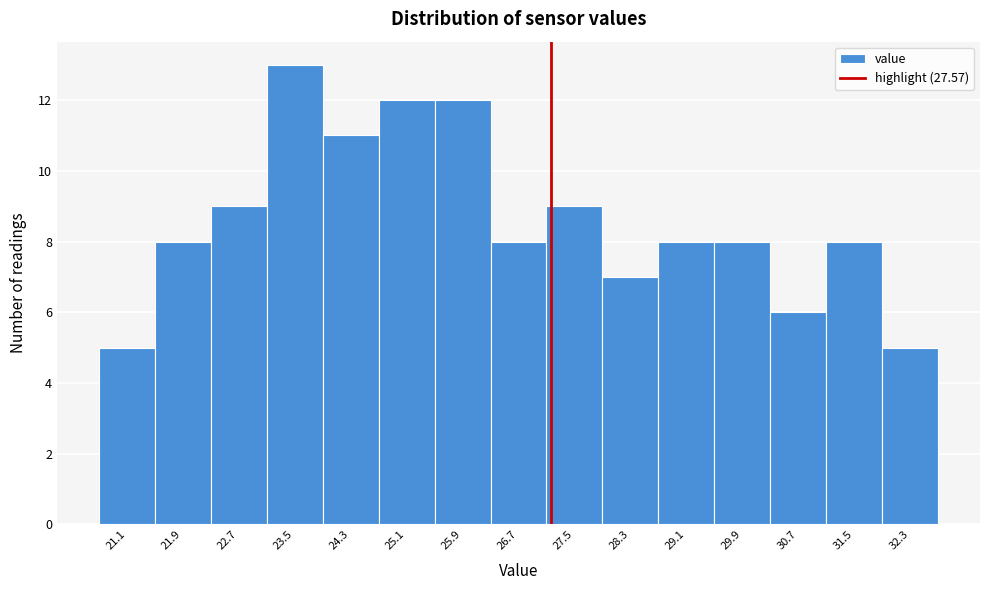

Reading left to right, extract all data points from this chart.

5	8	9	13	11	12	12	8	9	7	8	8	6	8	5